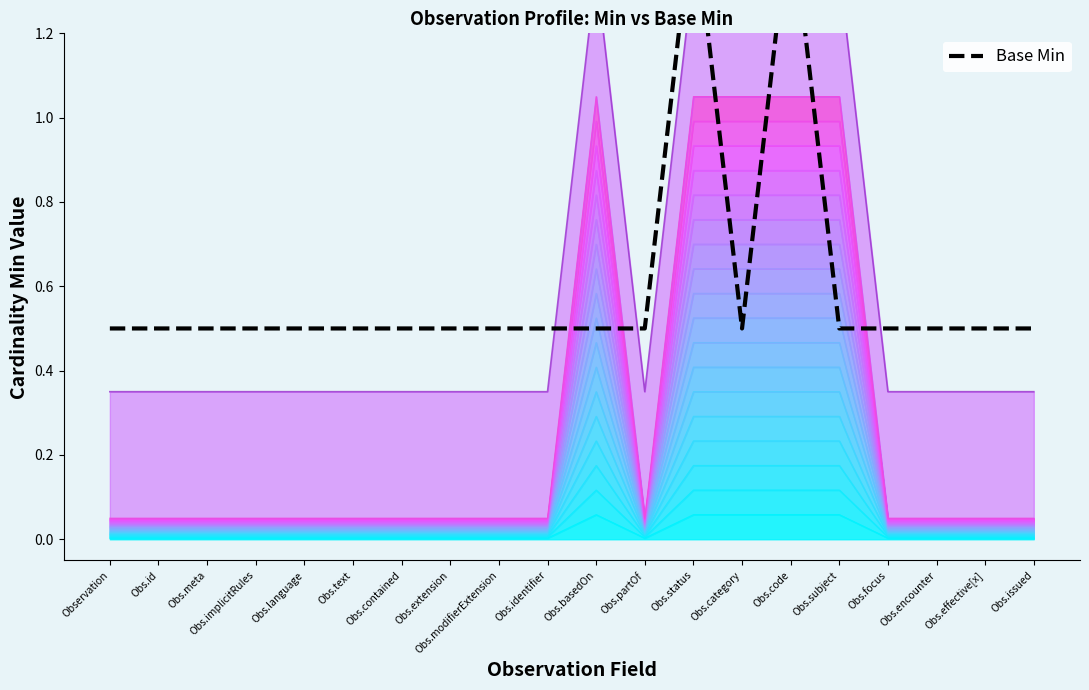

Does the chart display data point markers on the line(s)?

No